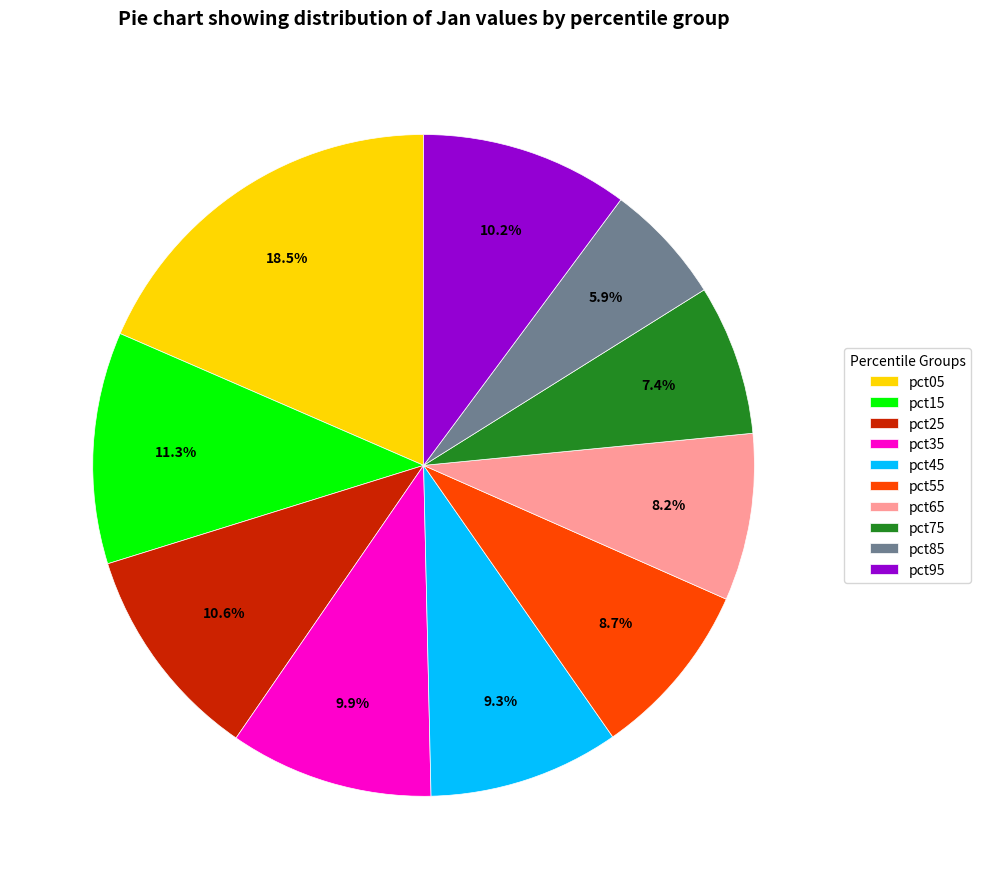

To the nearest percent, what is the difference between the largest and smallest slice percentages?

13%